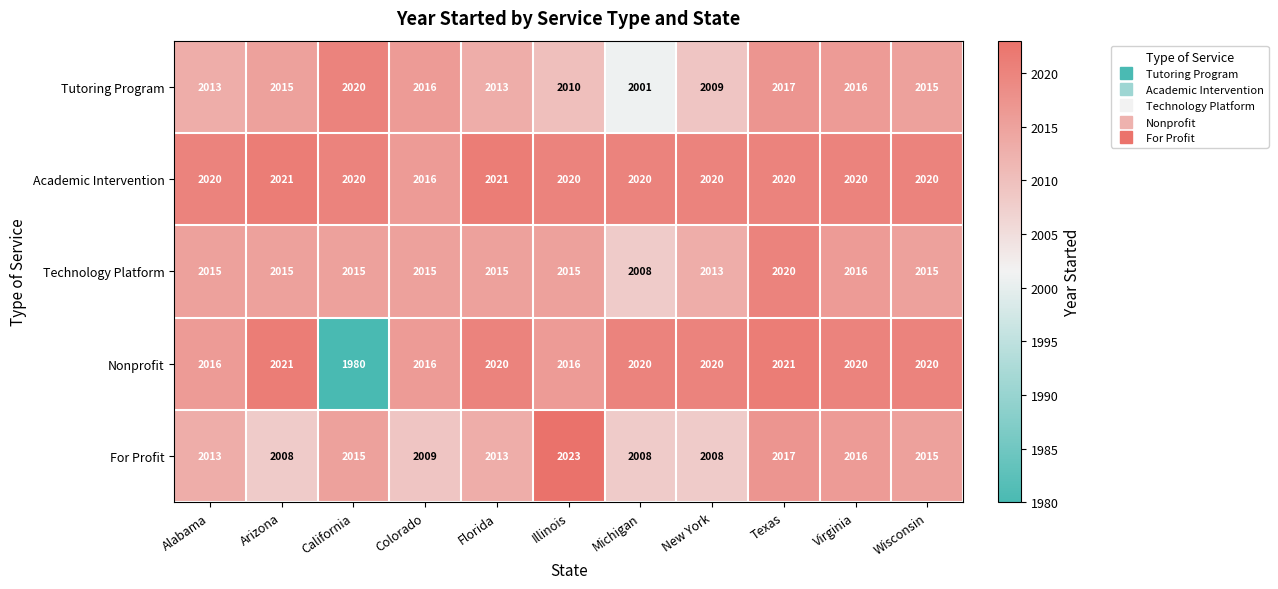

Which series has the widest spread of values?

Nonprofit